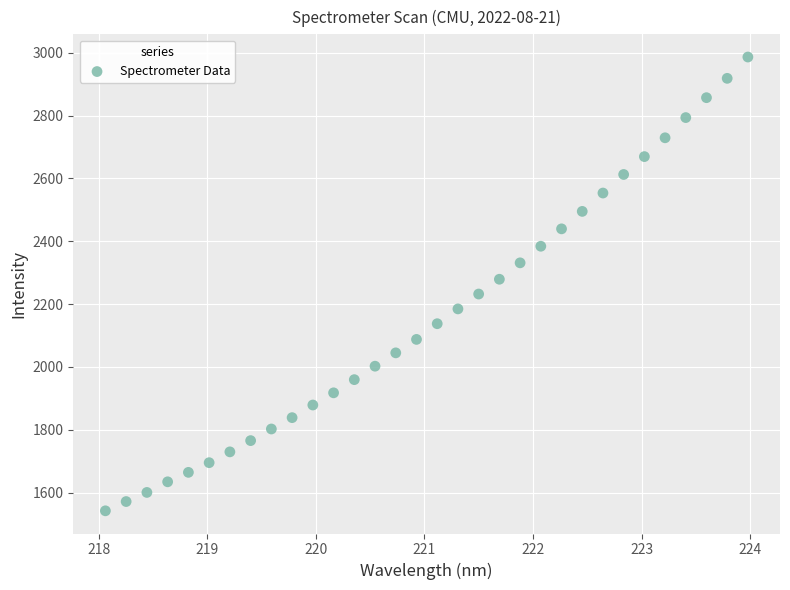

What is the range of X values (max minus min)?

5.9